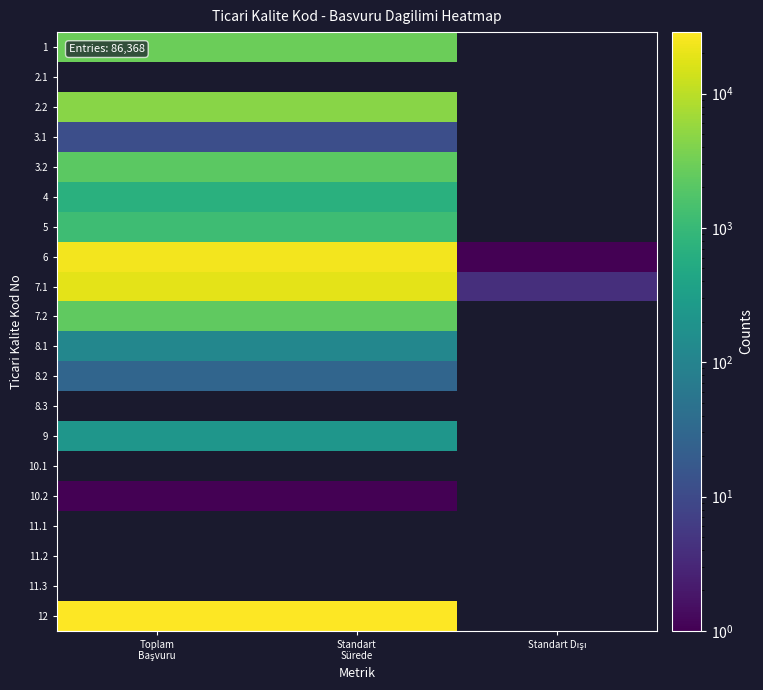

The 3.2 series shows 2170.0 at Toplam Başvuru. True or false?

True